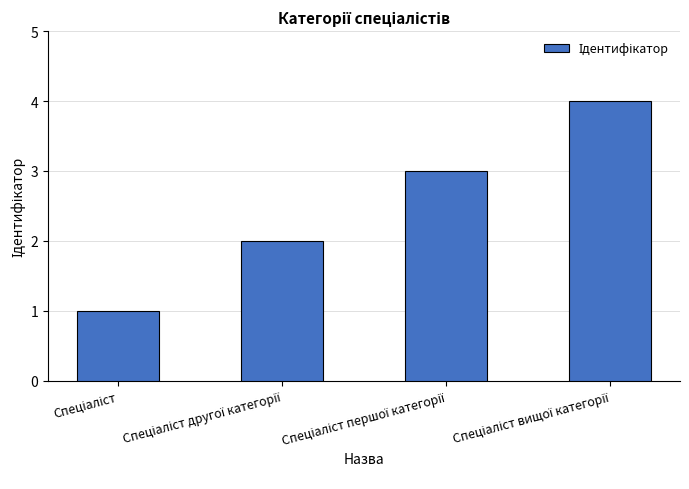

What is the value of the 1st bar from the left?

1